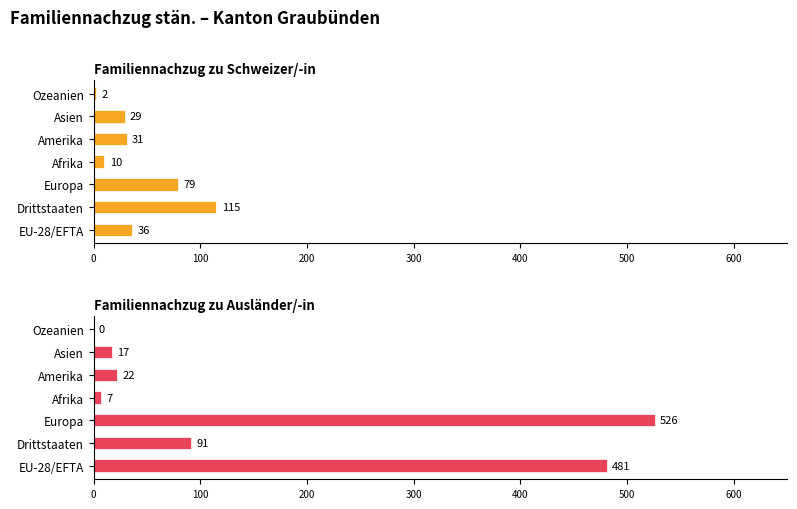

What is the value of the Familiennachzug zu Schweizer/-in bar at the 2nd from the left?

115